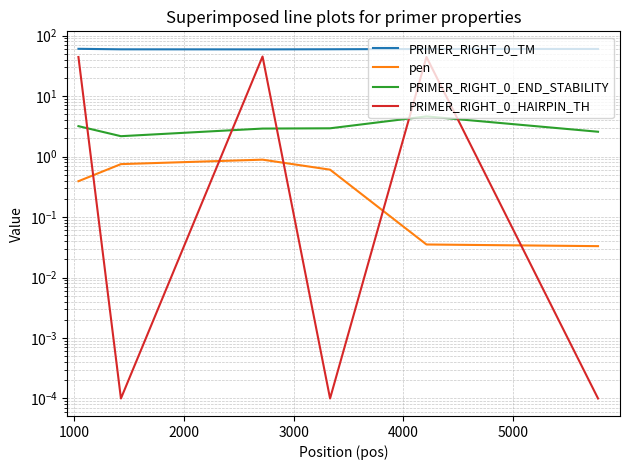

Is this an area chart (filled region under the line)?

No